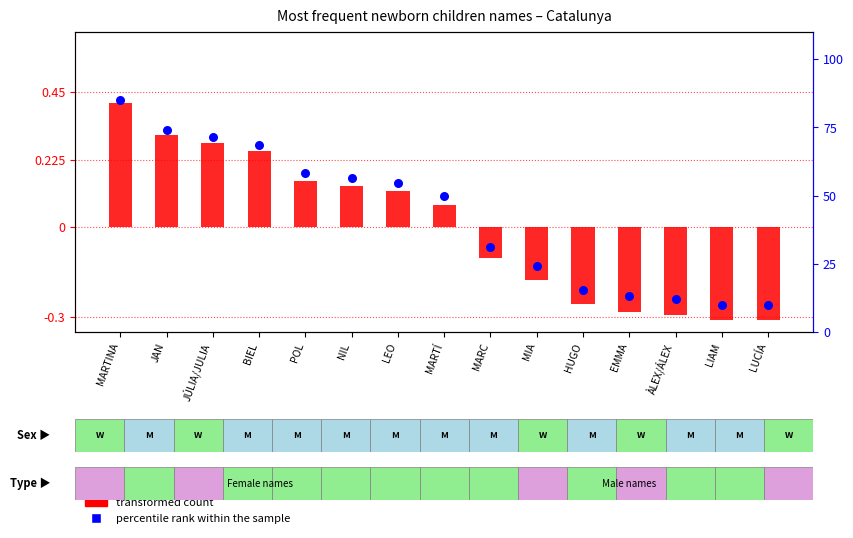

Is the value of transformed count at JÚLIA/JULIA greater than the value of percentile rank within the sample at POL?

No